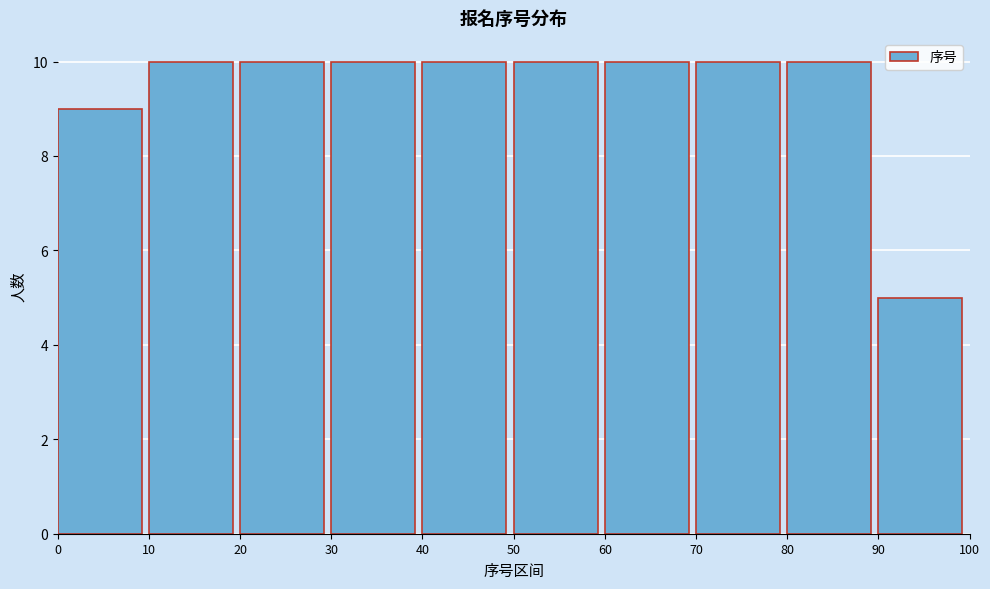

Reading left to right, transcribe this chart: for each bar, give the range it covers on the x-axis and its height. The values are not printed on the chart, so give them approximately, as read against the axis.

0 to 10: 9
10 to 20: 10
20 to 30: 10
30 to 40: 10
40 to 50: 10
50 to 60: 10
60 to 70: 10
70 to 80: 10
80 to 90: 10
90 to 100: 5